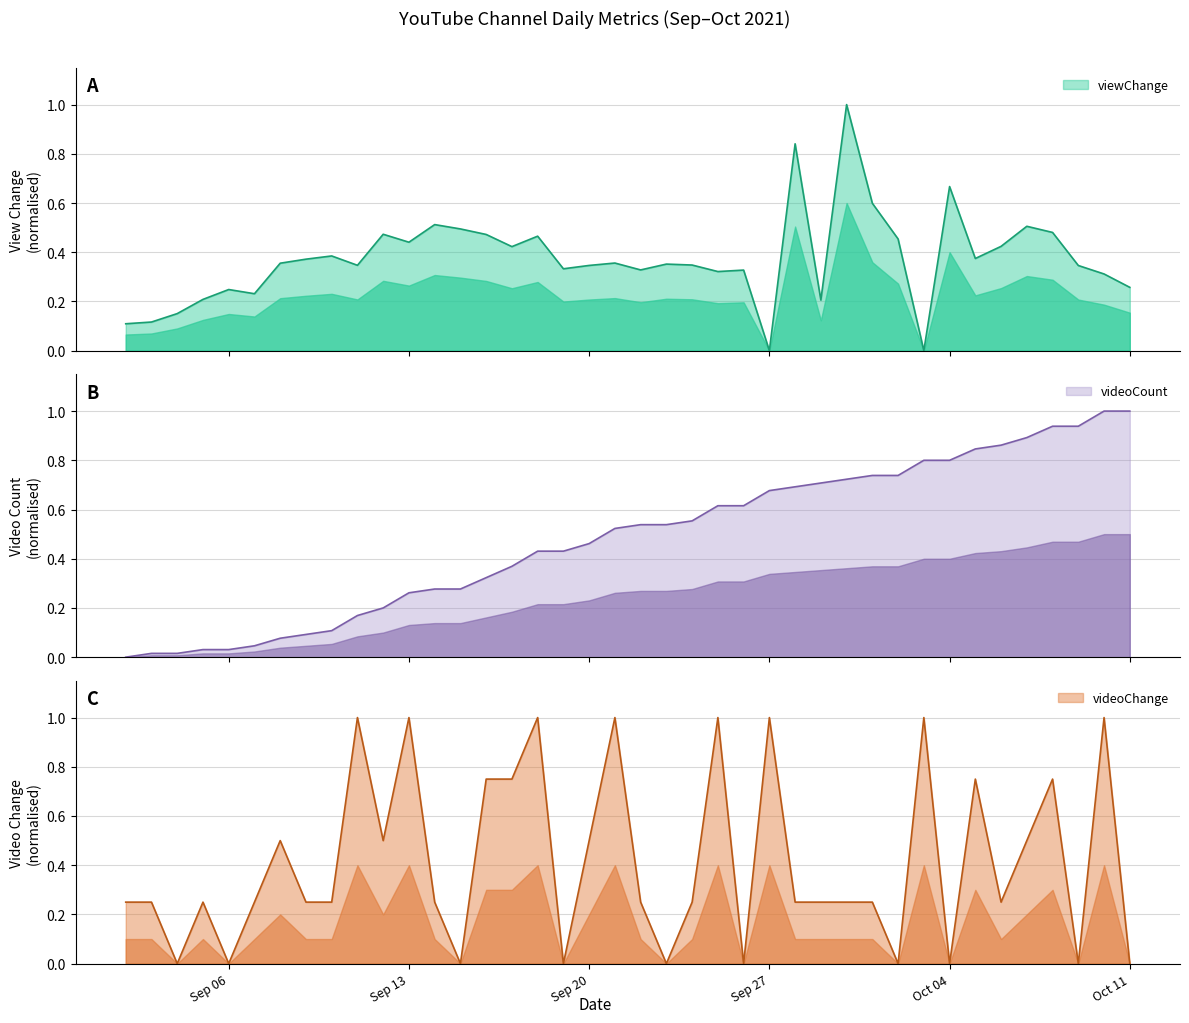

How many interior local valleys does the viewChange series have?

11